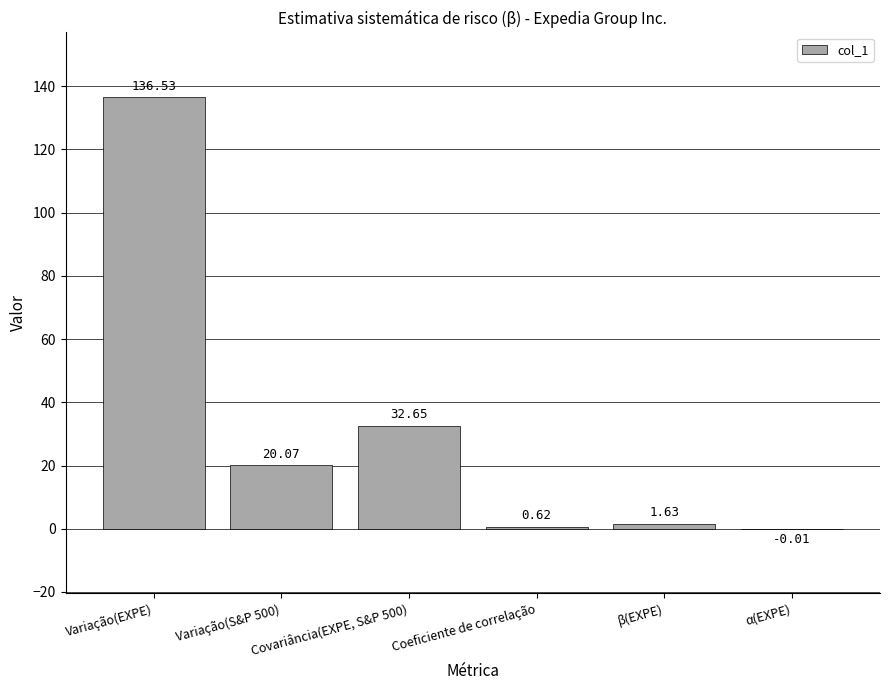

Where does the data first go above 20?

Variação(EXPE)